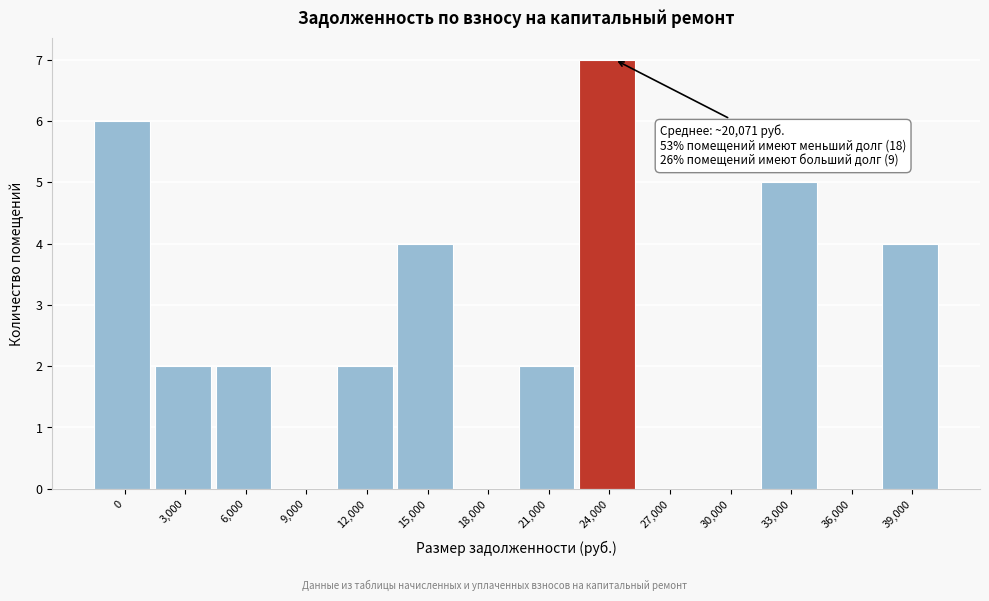

Reading left to right, list all the values displayed in this chart.

0=6	3,000=2	6,000=2	9,000=0	12,000=2	15,000=4	18,000=0	21,000=2	24,000=7	27,000=0	30,000=0	33,000=5	36,000=0	39,000=4